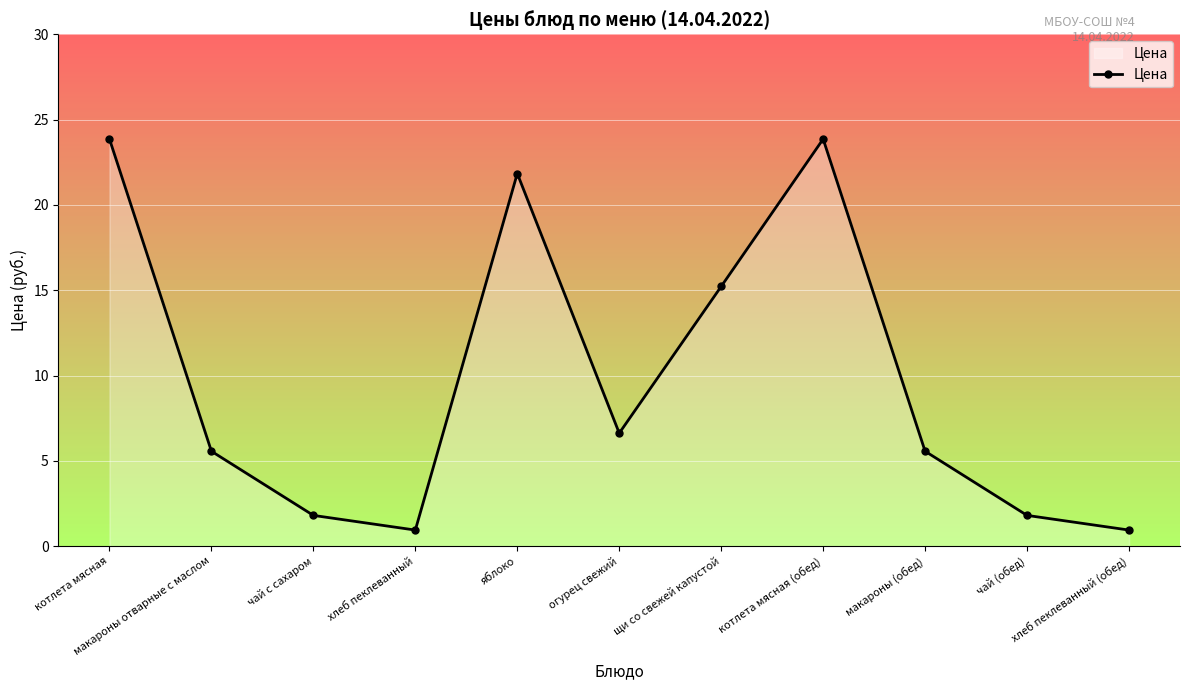

What is the label of the 3rd point from the left?

чай с сахаром